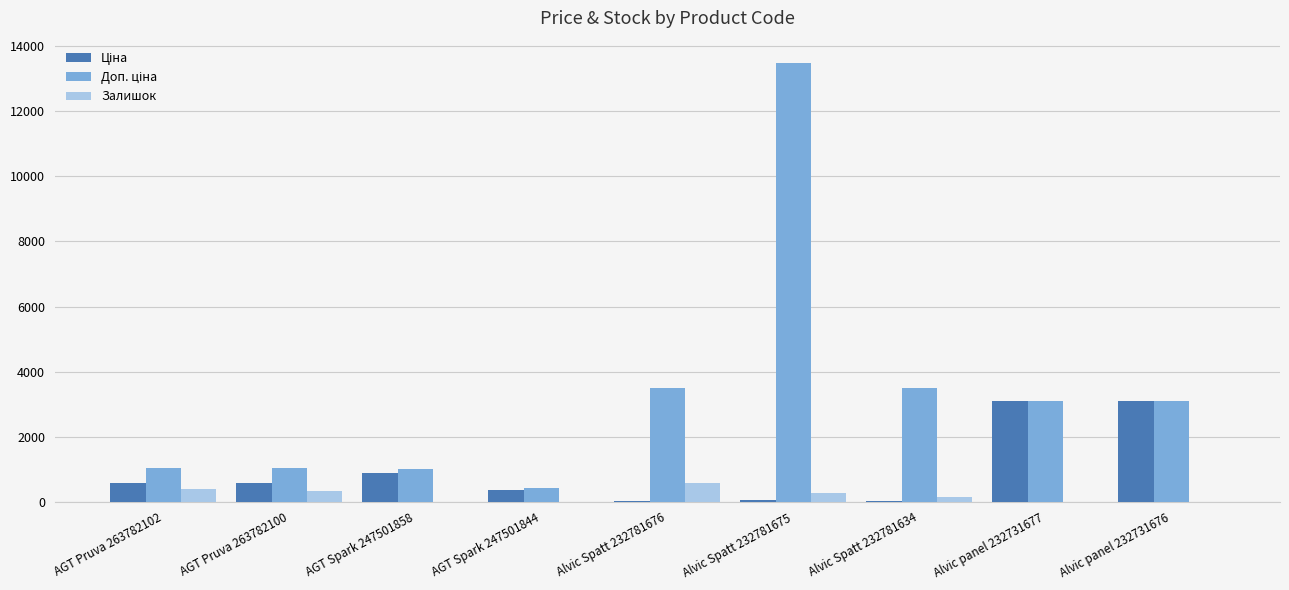

At which category is the sum across all series the highest?

Alvic Spatt 232781675